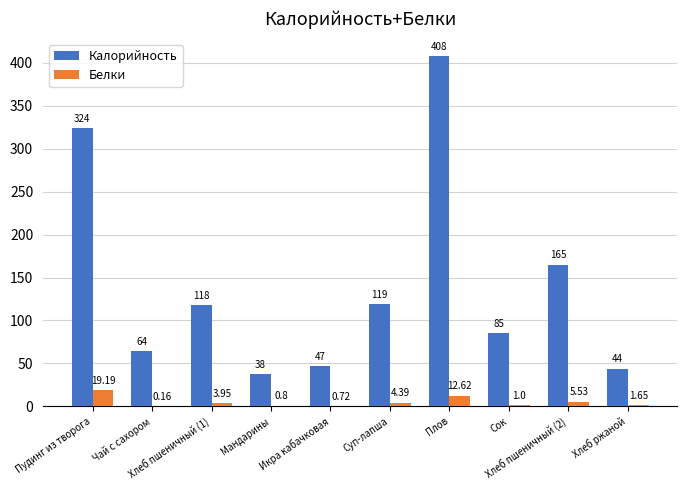

Which series has the largest total across all categories?

Калорийность